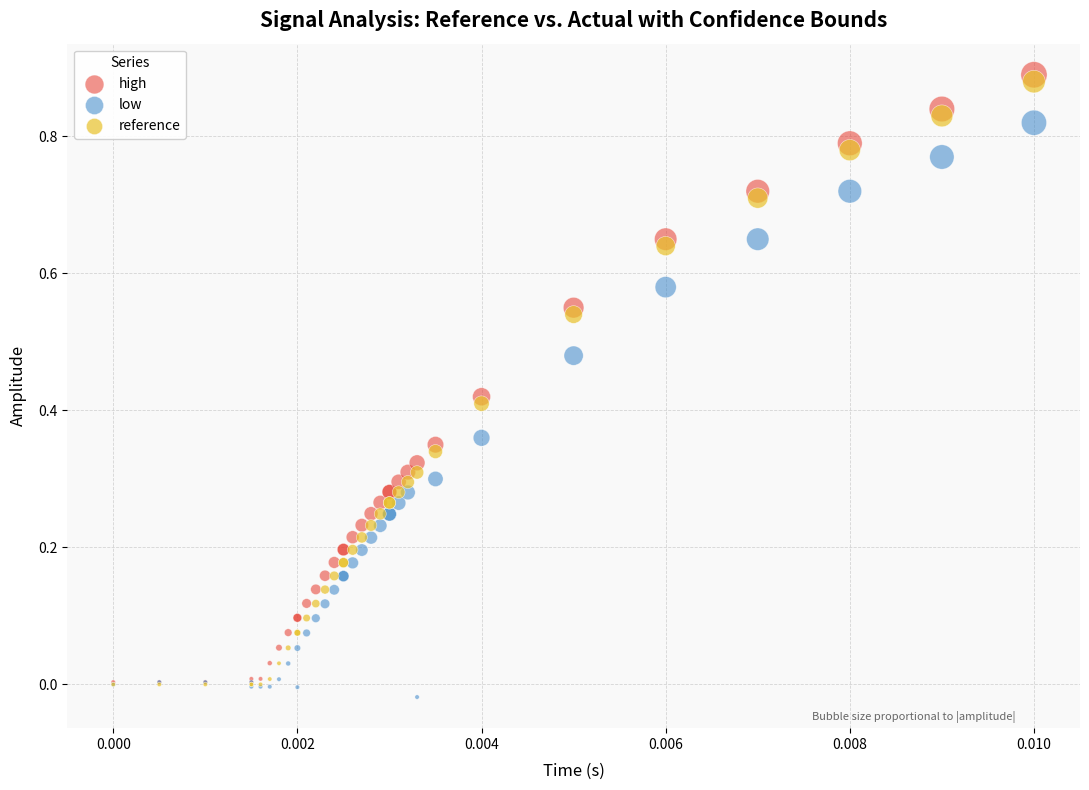

What are all the series names shown in the legend?

high, low, reference